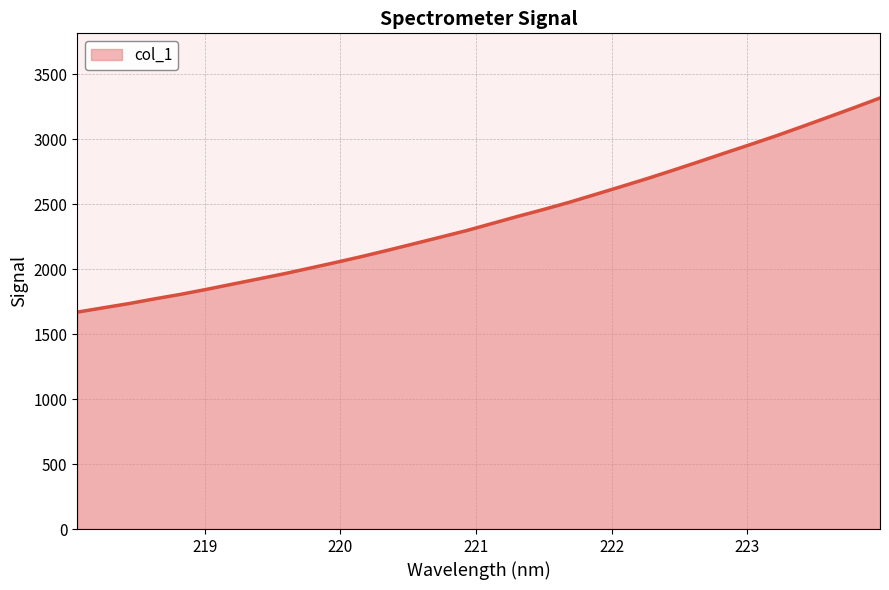

Reading left to right, list all the values displayed in this chart.

1670.0	1703.3	1736.2	1772.9	1807.4	1846.0	1886.1	1926.0	1966.4	2009.9	2053.8	2099.2	2147.2	2196.8	2246.5	2296.6	2351.8	2407.3	2460.5	2516.2	2576.4	2636.8	2698.1	2762.4	2828.0	2895.2	2961.1	3028.5	3099.4	3171.5	3244.1	3318.8